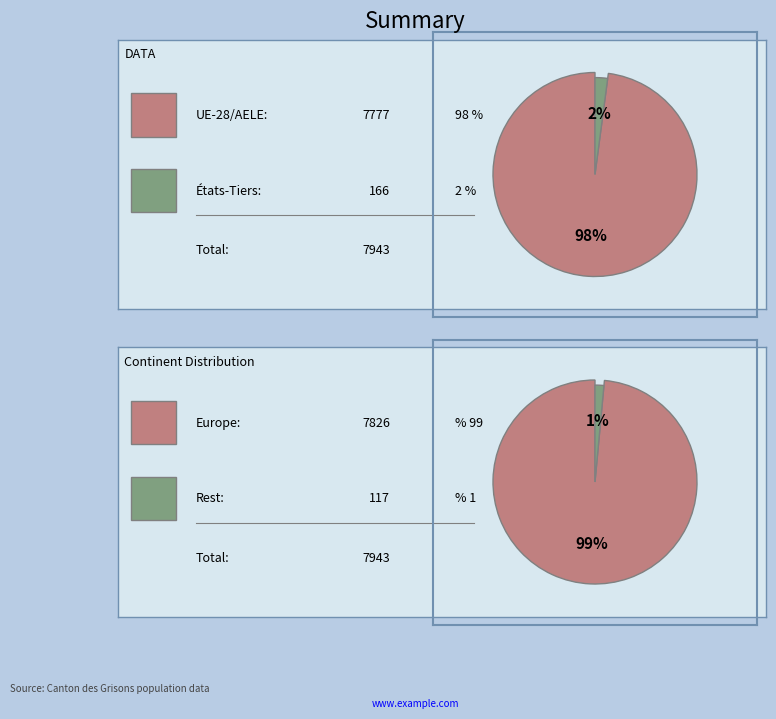

To the nearest percent, what is the difference between the largest and smallest slice percentages?

98%